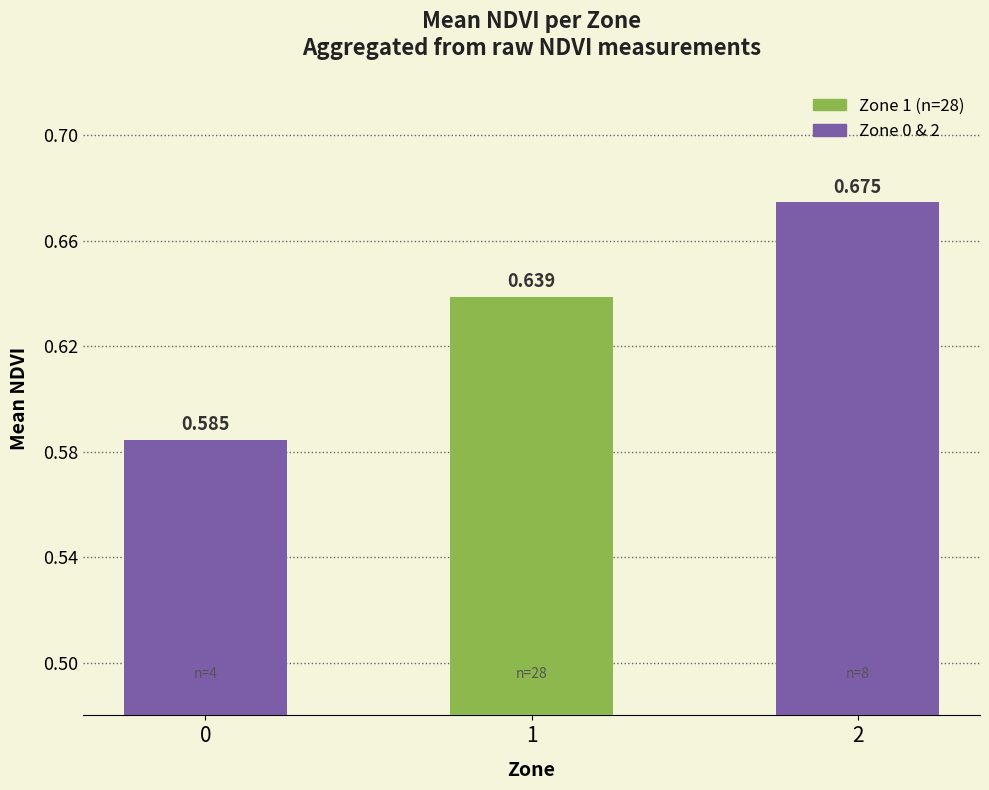

What is the change in value from 0 to 1?

+0.1